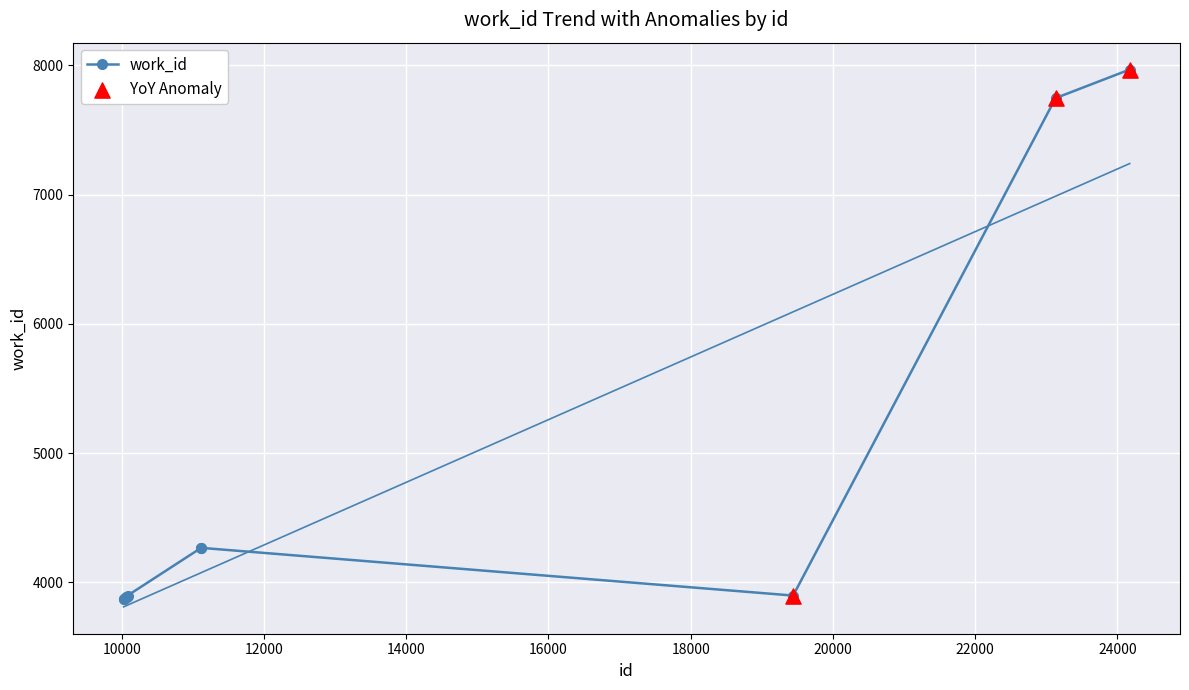

Approximately how many times larger is the value at 10025 compared to 10033?

1.0